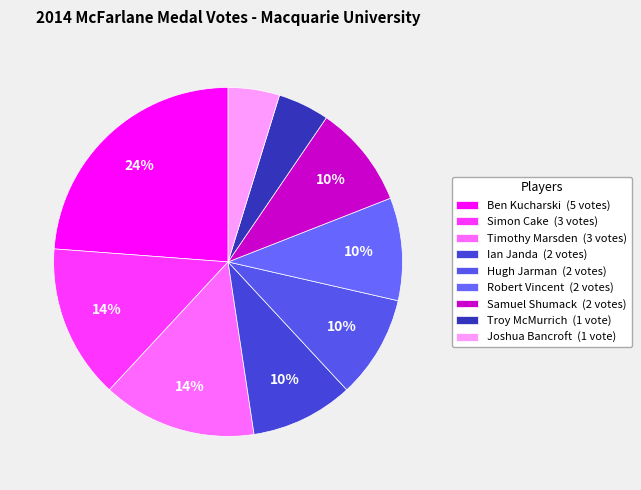

Count the number of slices in the pie.

9